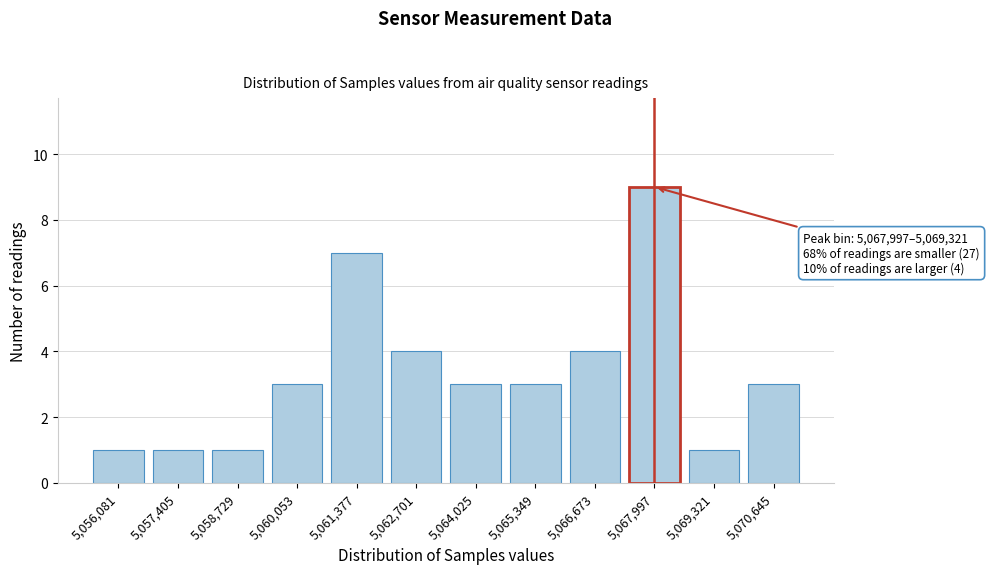

Reading left to right, list all the values displayed in this chart.

5,056,081=1	5,057,405=1	5,058,729=1	5,060,053=3	5,061,377=7	5,062,701=4	5,064,025=3	5,065,349=3	5,066,673=4	5,067,997=9	5,069,321=1	5,070,645=3